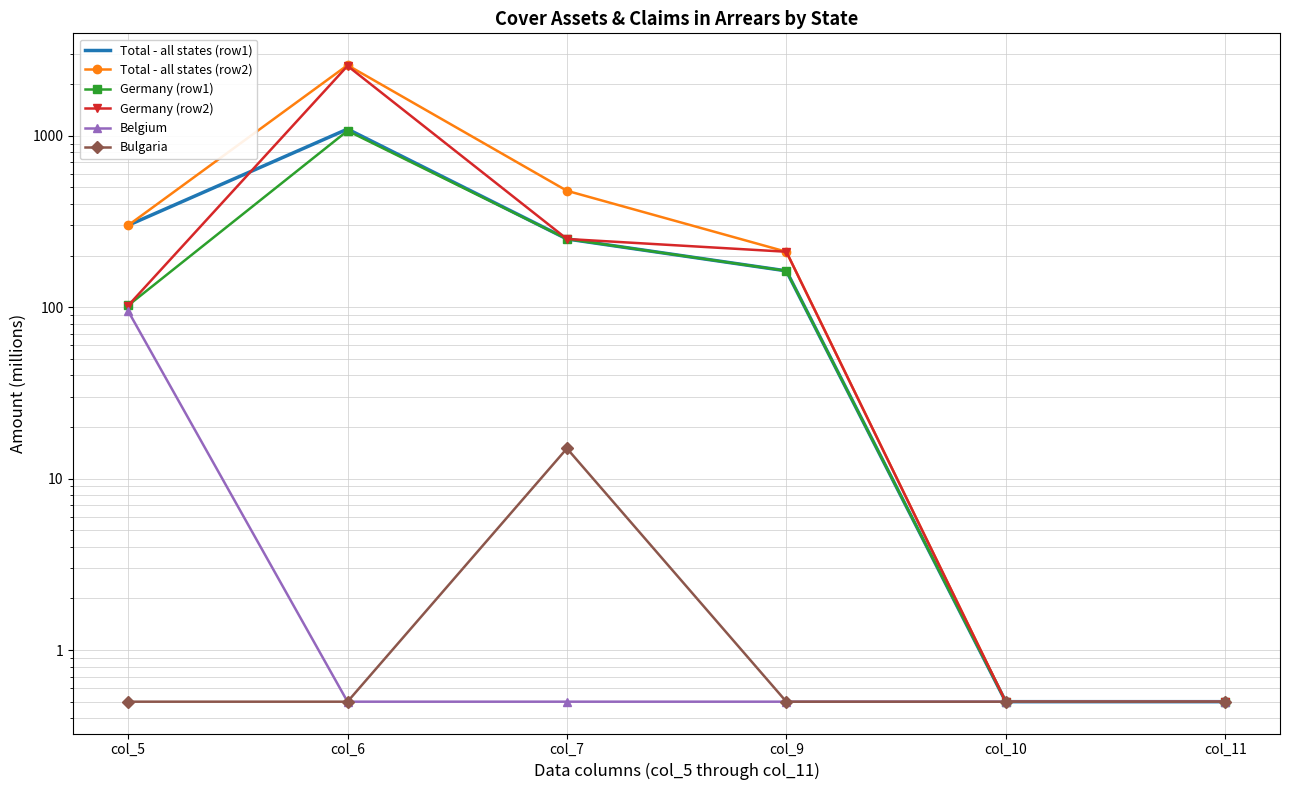

Which category has the lowest value in the Germany (row2) series?

col_10